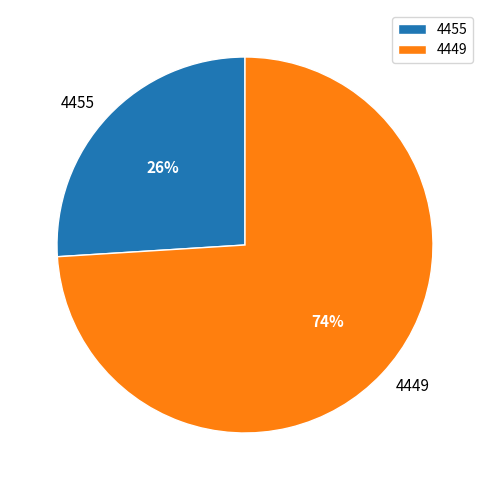

Does 4449 represent more than half of the total?

Yes